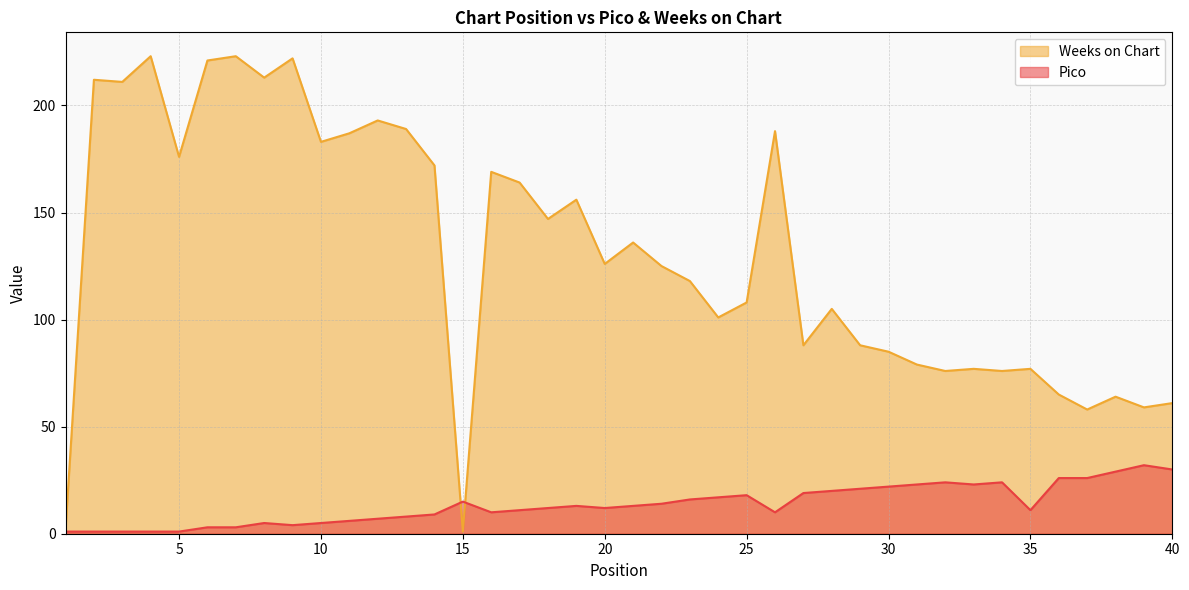

The Pico series shows 10 at 16. True or false?

True